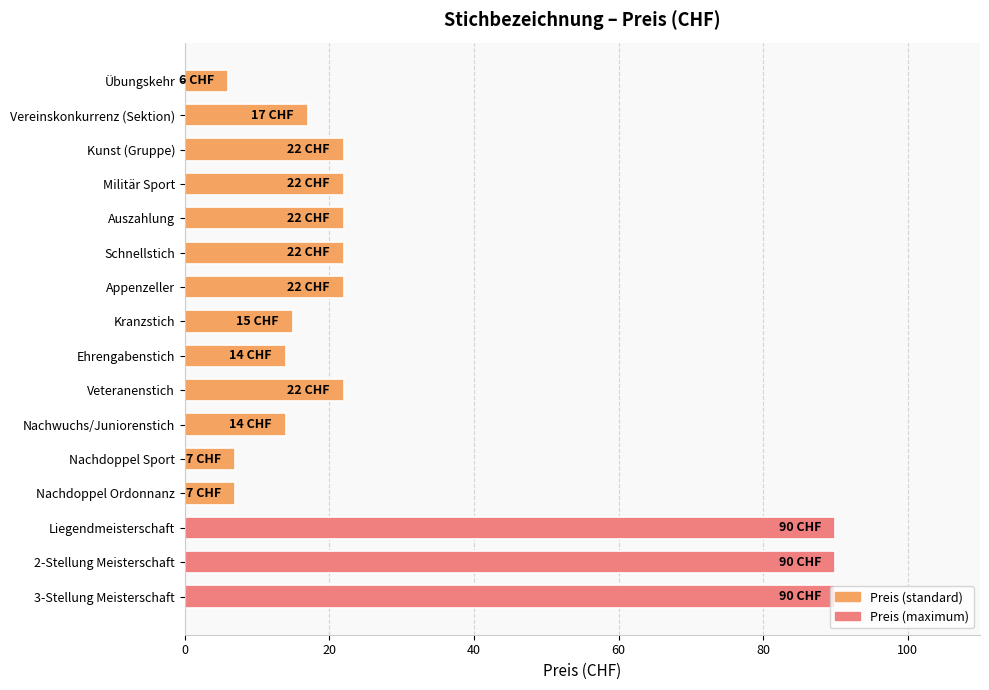

What is the sum of all values?

482